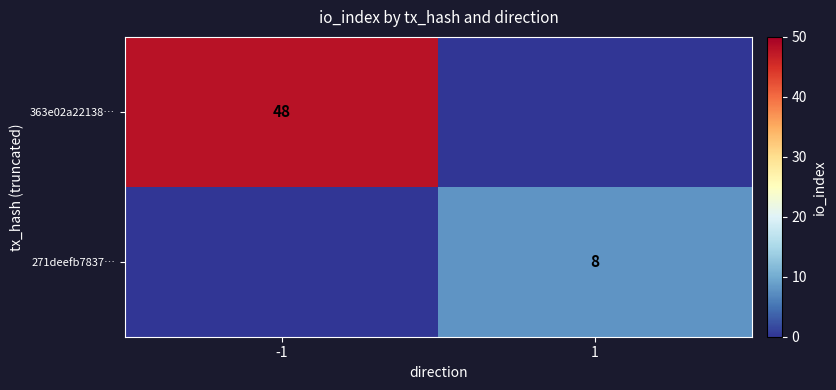

Is the value of 363e02a22138… at -1 greater than the value of 271deefb7837… at 1?

Yes